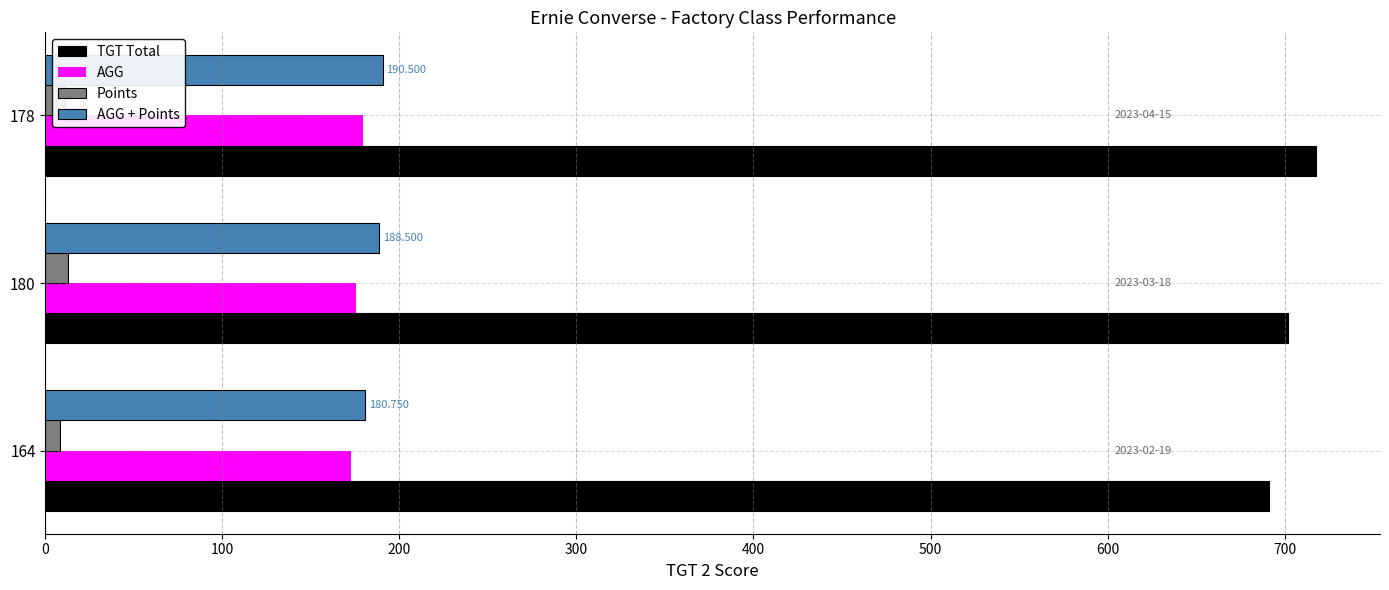

Is the value of AGG + Points at 180 greater than the value of Points at 178?

Yes